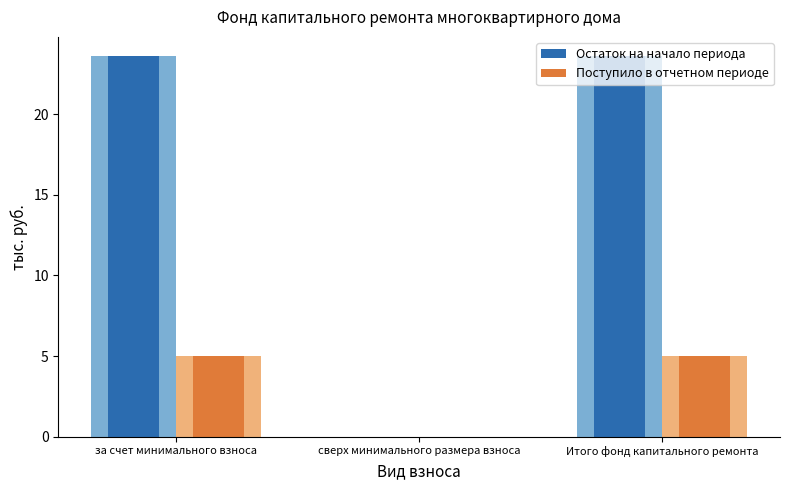

What is the total value across all series at Итого фонд капитального ремонта?

28.6